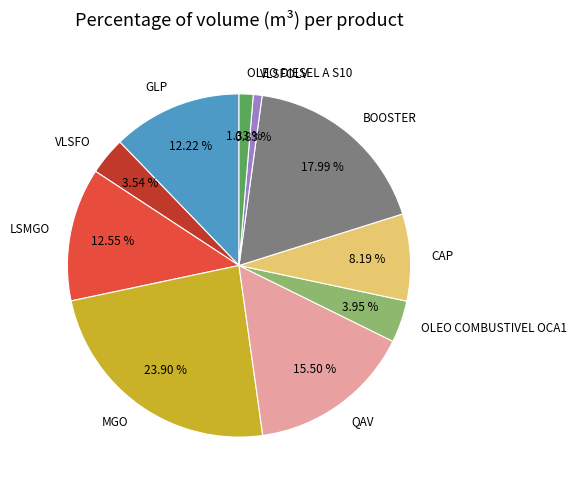

To the nearest percent, what portion does CAP represent?

8%